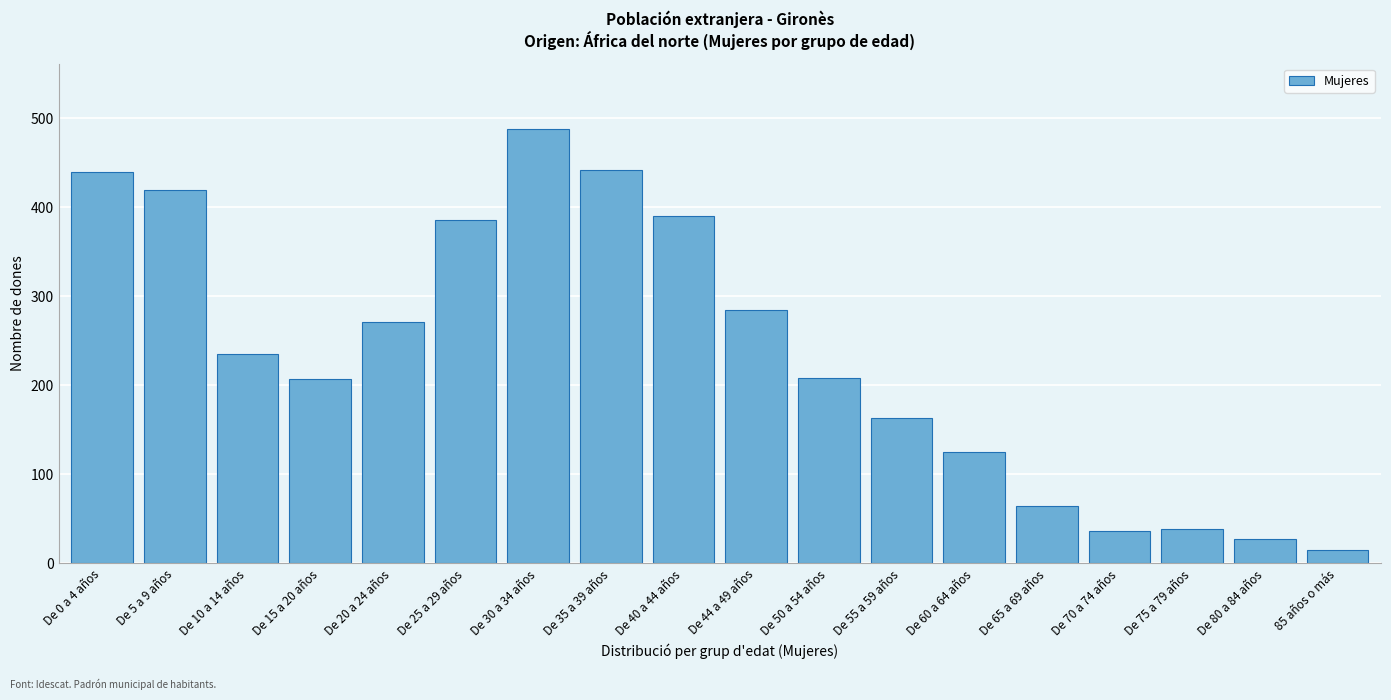

Which has a higher value, De 30 a 34 años or De 60 a 64 años?

De 30 a 34 años